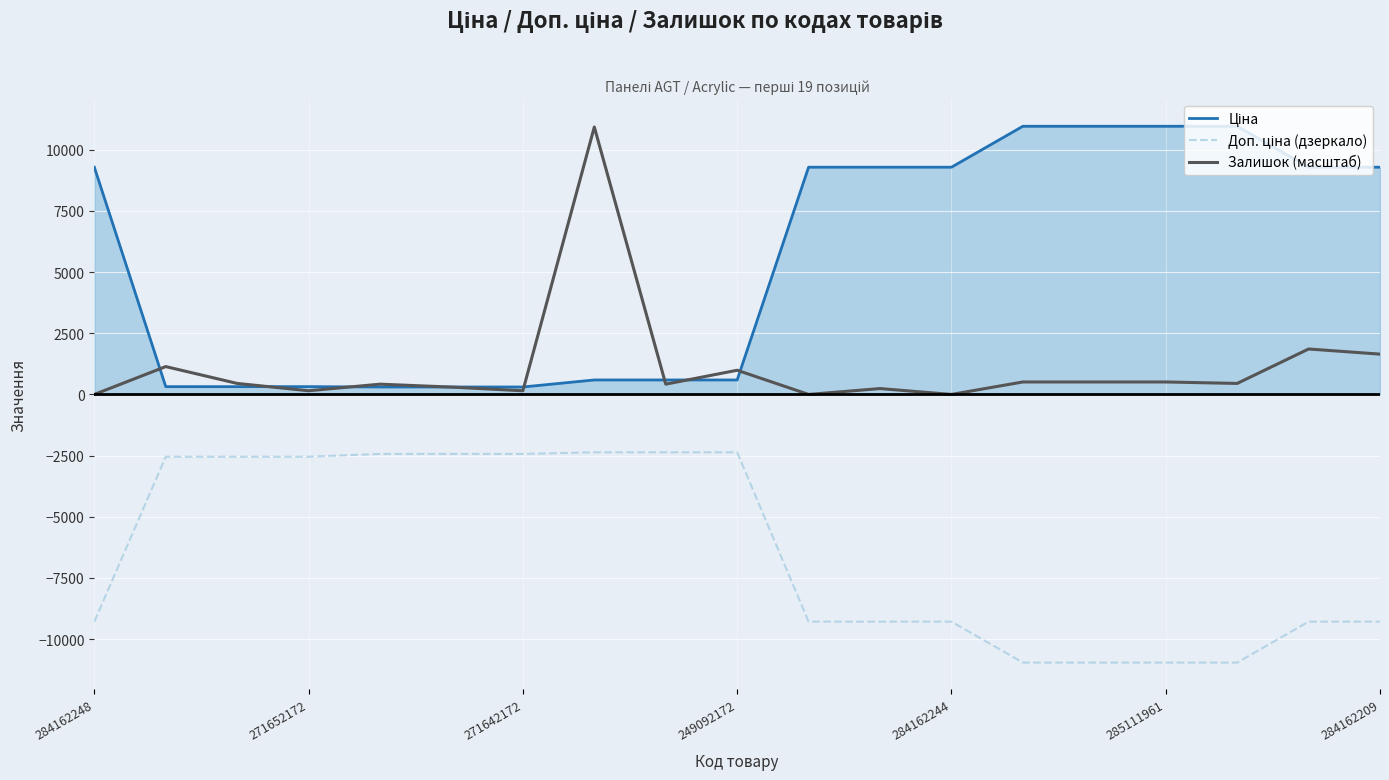

What is the minimum value shown in the chart?

-10964.4